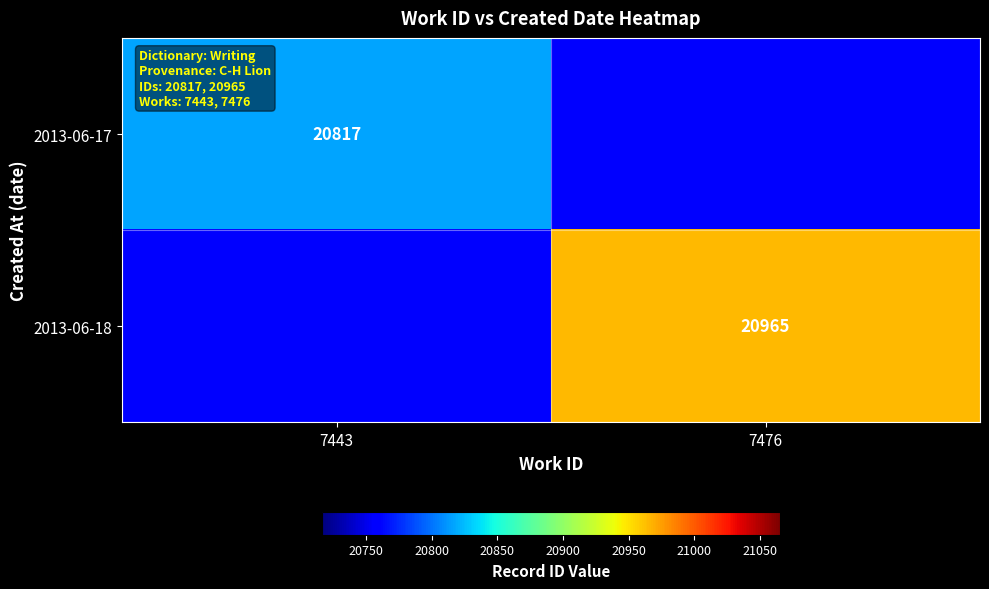

The 2013-06-18 series shows 14557.6 at 7476. True or false?

False